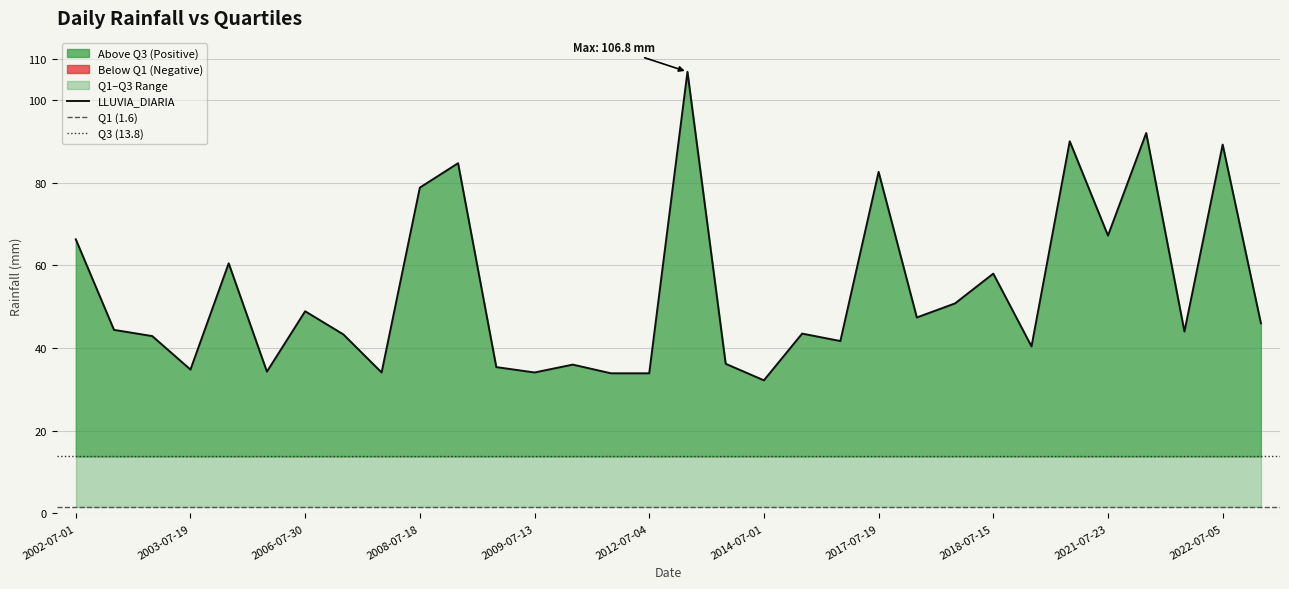

What is the sum of all q3 values?

441.6